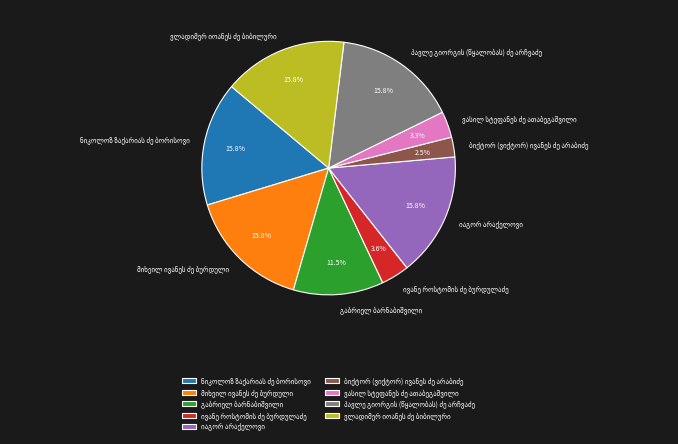

Is there any slice that represents more than half of the pie?

No